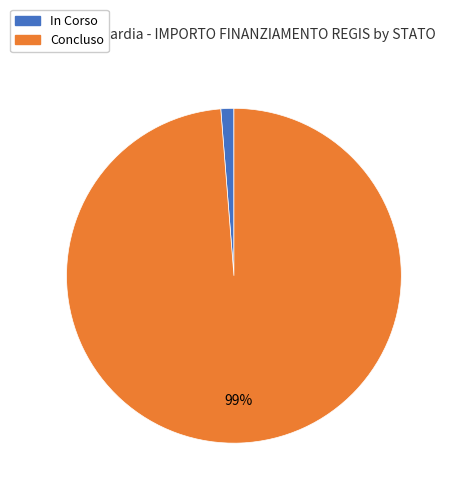

What percentage is the In Corso slice, to the nearest percent?

1%